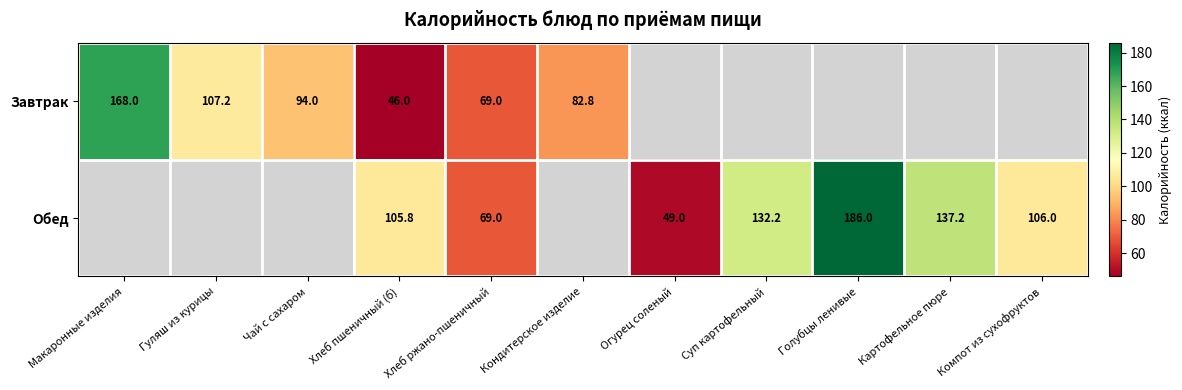

Which series changed the most between Хлеб пшеничный (б) and Хлеб ржано-пшеничный?

Обед